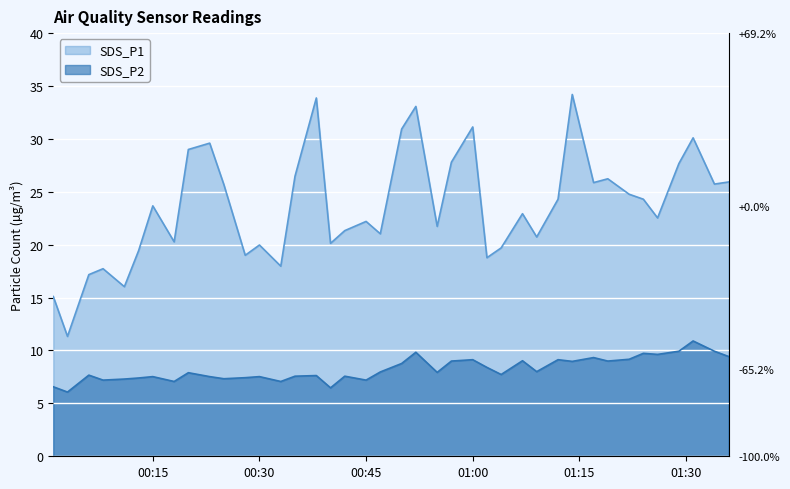

Reading left to right, transcribe all the data shown in this chart.

SDS_P1: 15.1	11.3	17.2	17.7	16.0	19.4	23.7	20.3	29.0	29.6	25.7	19.0	20.0	18.0	26.5	33.9	20.1	21.3	22.2	21.0	30.9	33.1	21.7	27.8	31.1	18.8	19.7	22.9	20.7	24.3	34.2	25.9	26.2	24.8	24.3	22.5	27.7	30.1	25.7	25.9
SDS_P2: 6.6	6.1	7.7	7.2	7.3	7.4	7.5	7.1	7.9	7.5	7.3	7.4	7.5	7.1	7.6	7.6	6.5	7.6	7.2	8.0	8.8	9.8	7.9	9.0	9.1	8.4	7.7	9.0	8.0	9.1	9.0	9.3	9.0	9.2	9.7	9.6	9.9	10.9	9.9	9.4